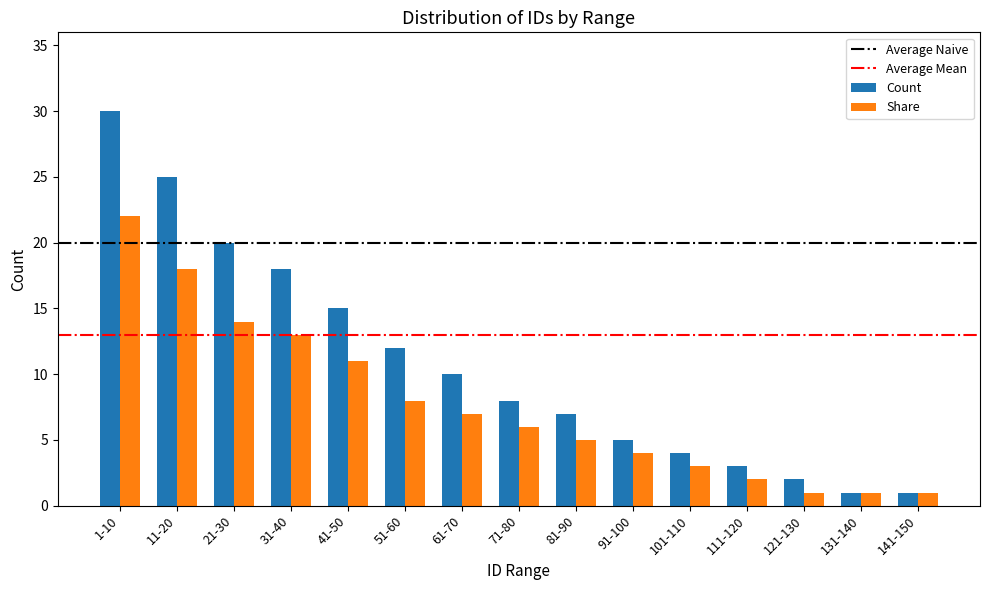

What is the average value of the Share series?

8